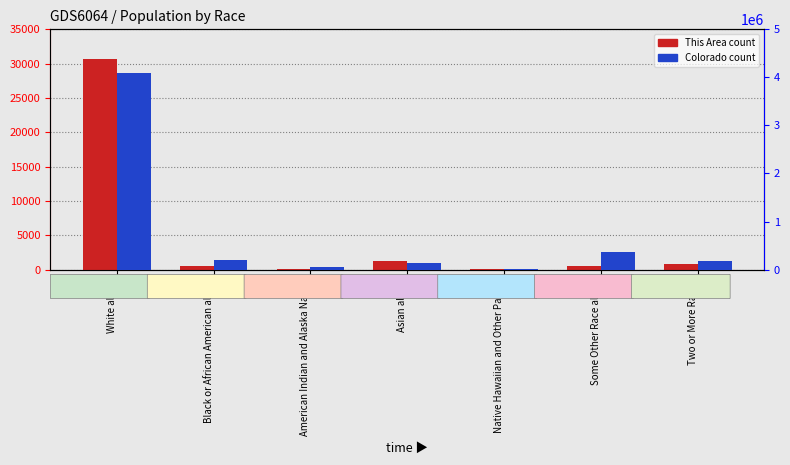

What is the spread (max minus min) of values at American Indian and Alaska Native?

55882